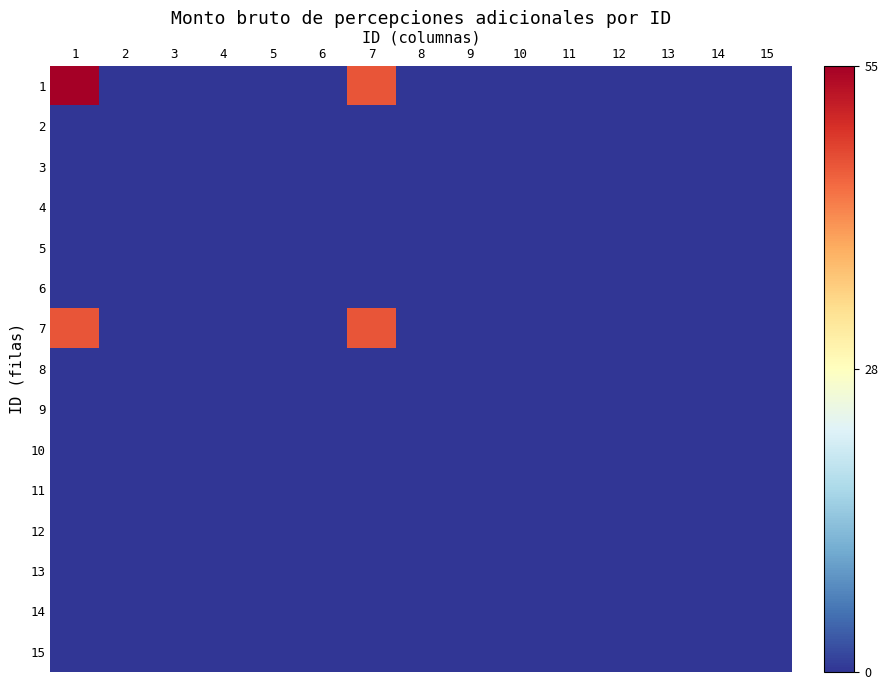

Reading left to right, extract all data points from this chart.

1: 1=55	2=0	3=0	4=0	5=0	6=0	7=46	8=0	9=0	10=0	11=0	12=0	13=0	14=0	15=0
2: 1=0	2=0	3=0	4=0	5=0	6=0	7=0	8=0	9=0	10=0	11=0	12=0	13=0	14=0	15=0
3: 1=0	2=0	3=0	4=0	5=0	6=0	7=0	8=0	9=0	10=0	11=0	12=0	13=0	14=0	15=0
4: 1=0	2=0	3=0	4=0	5=0	6=0	7=0	8=0	9=0	10=0	11=0	12=0	13=0	14=0	15=0
5: 1=0	2=0	3=0	4=0	5=0	6=0	7=0	8=0	9=0	10=0	11=0	12=0	13=0	14=0	15=0
6: 1=0	2=0	3=0	4=0	5=0	6=0	7=0	8=0	9=0	10=0	11=0	12=0	13=0	14=0	15=0
7: 1=46	2=0	3=0	4=0	5=0	6=0	7=46	8=0	9=0	10=0	11=0	12=0	13=0	14=0	15=0
8: 1=0	2=0	3=0	4=0	5=0	6=0	7=0	8=0	9=0	10=0	11=0	12=0	13=0	14=0	15=0
9: 1=0	2=0	3=0	4=0	5=0	6=0	7=0	8=0	9=0	10=0	11=0	12=0	13=0	14=0	15=0
10: 1=0	2=0	3=0	4=0	5=0	6=0	7=0	8=0	9=0	10=0	11=0	12=0	13=0	14=0	15=0
11: 1=0	2=0	3=0	4=0	5=0	6=0	7=0	8=0	9=0	10=0	11=0	12=0	13=0	14=0	15=0
12: 1=0	2=0	3=0	4=0	5=0	6=0	7=0	8=0	9=0	10=0	11=0	12=0	13=0	14=0	15=0
13: 1=0	2=0	3=0	4=0	5=0	6=0	7=0	8=0	9=0	10=0	11=0	12=0	13=0	14=0	15=0
14: 1=0	2=0	3=0	4=0	5=0	6=0	7=0	8=0	9=0	10=0	11=0	12=0	13=0	14=0	15=0
15: 1=0	2=0	3=0	4=0	5=0	6=0	7=0	8=0	9=0	10=0	11=0	12=0	13=0	14=0	15=0